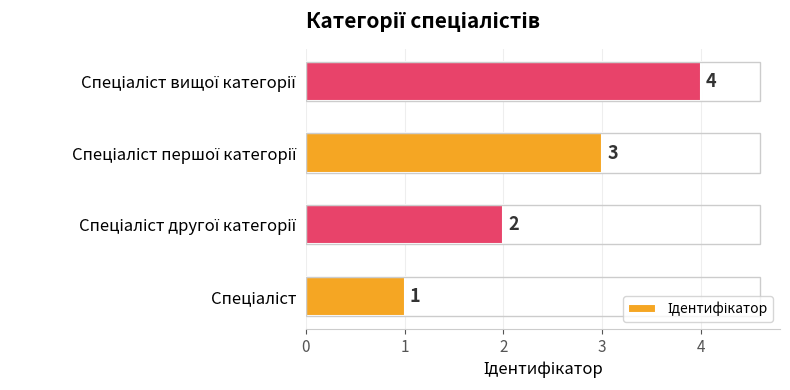

How many categories are shown in the chart?

4